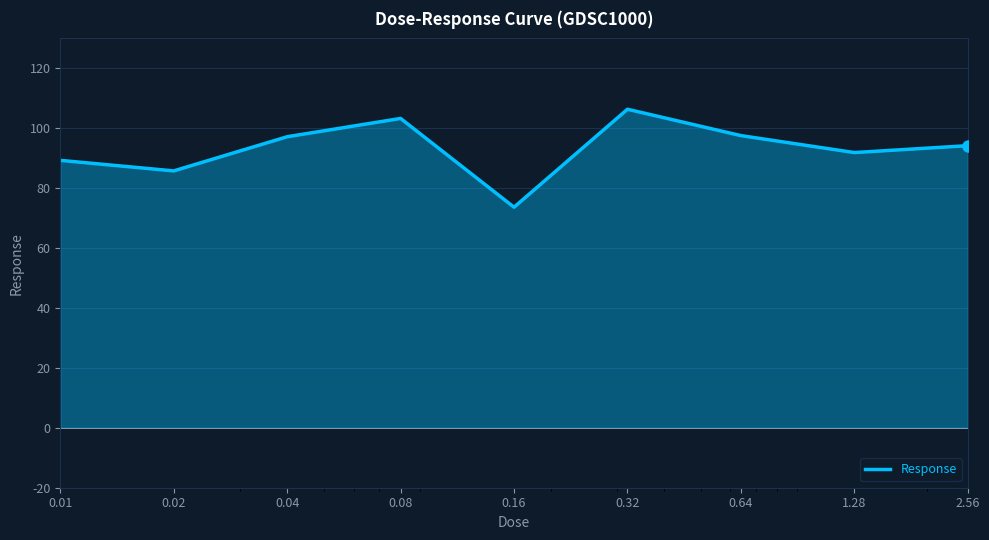

What is the average value?

93.2